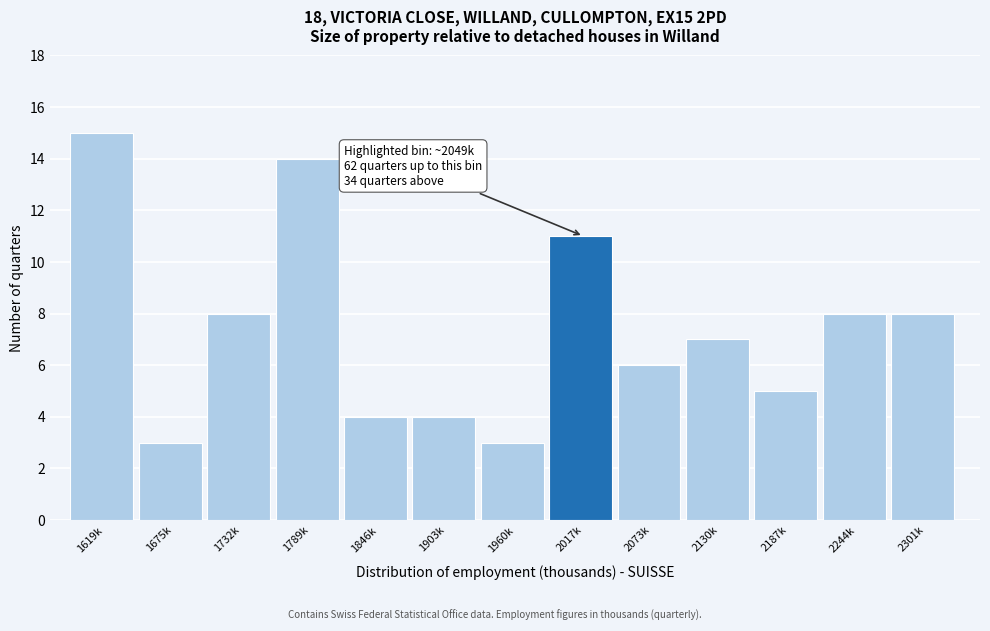

Reading left to right, extract all data points from this chart.

15	3	8	14	4	4	3	11	6	7	5	8	8